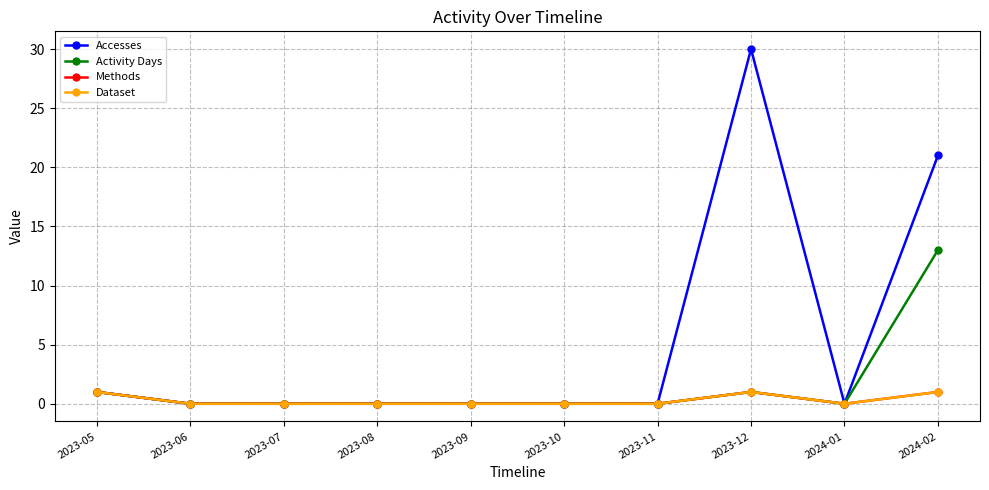

What is the label of the 9th point from the right?

2023-06